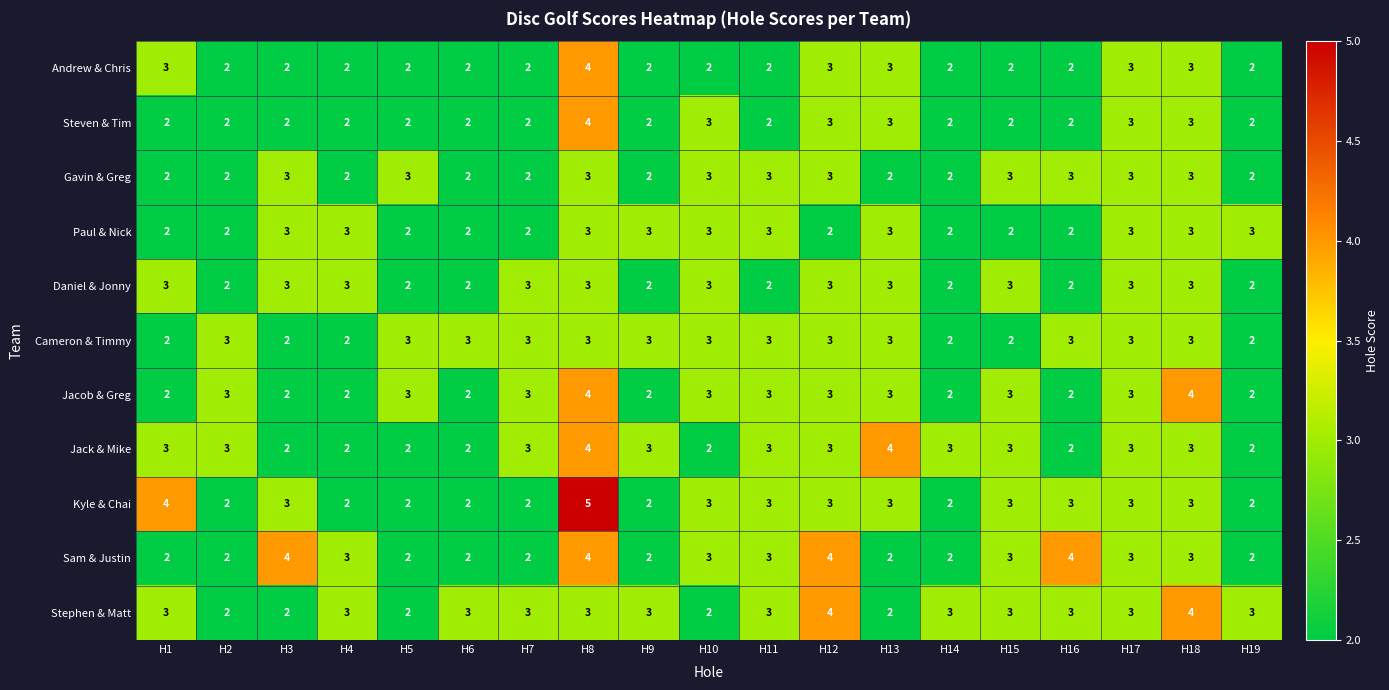

What is the sum of the Daniel & Jonny values at H16 and H6?

4